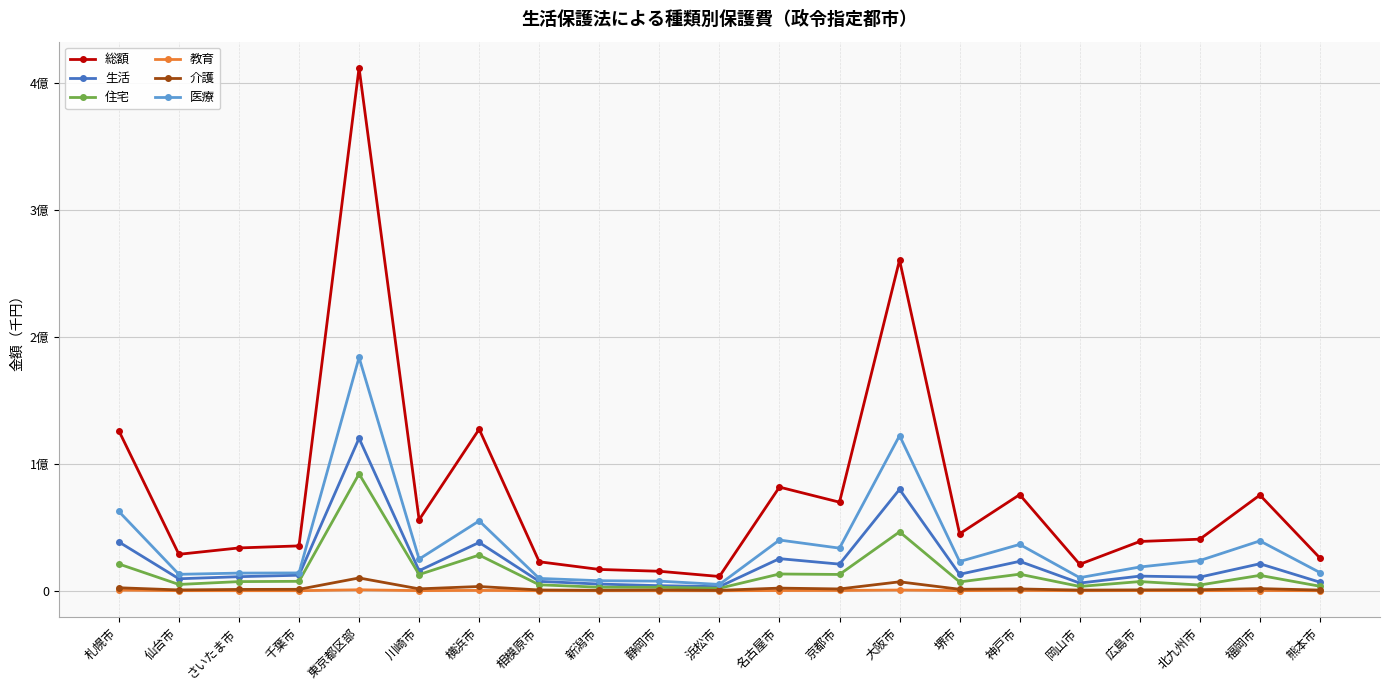

What is the sum of all 介護 values?

40146311